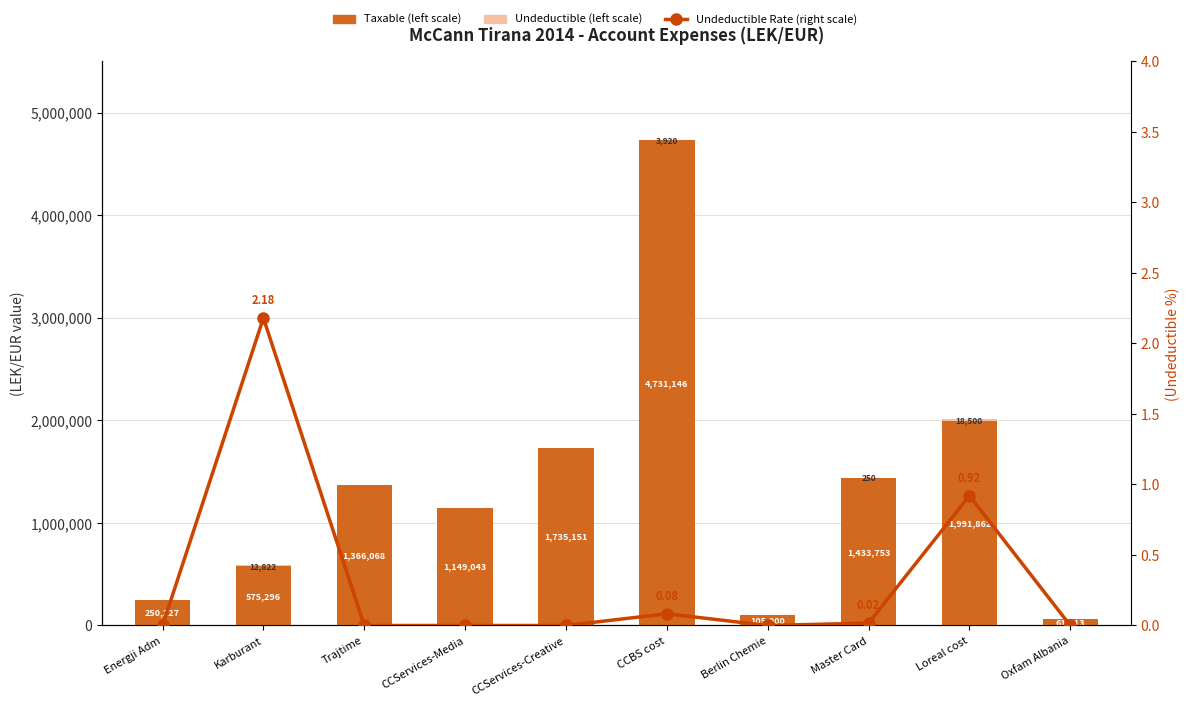

What is the difference between the highest and lowest values at Berlin Chemie?

105900.0